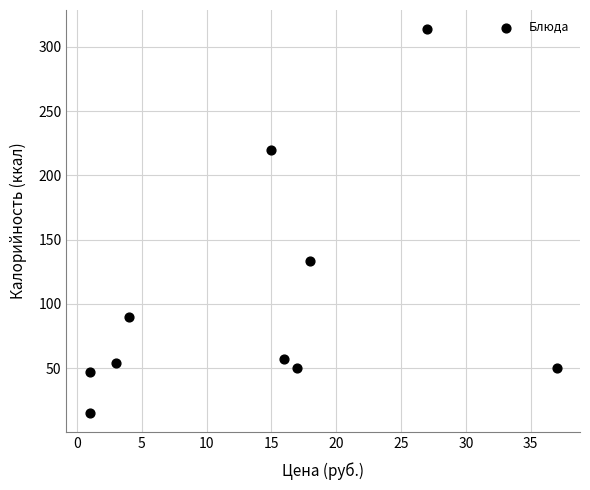

What is the average Y value?

103.0